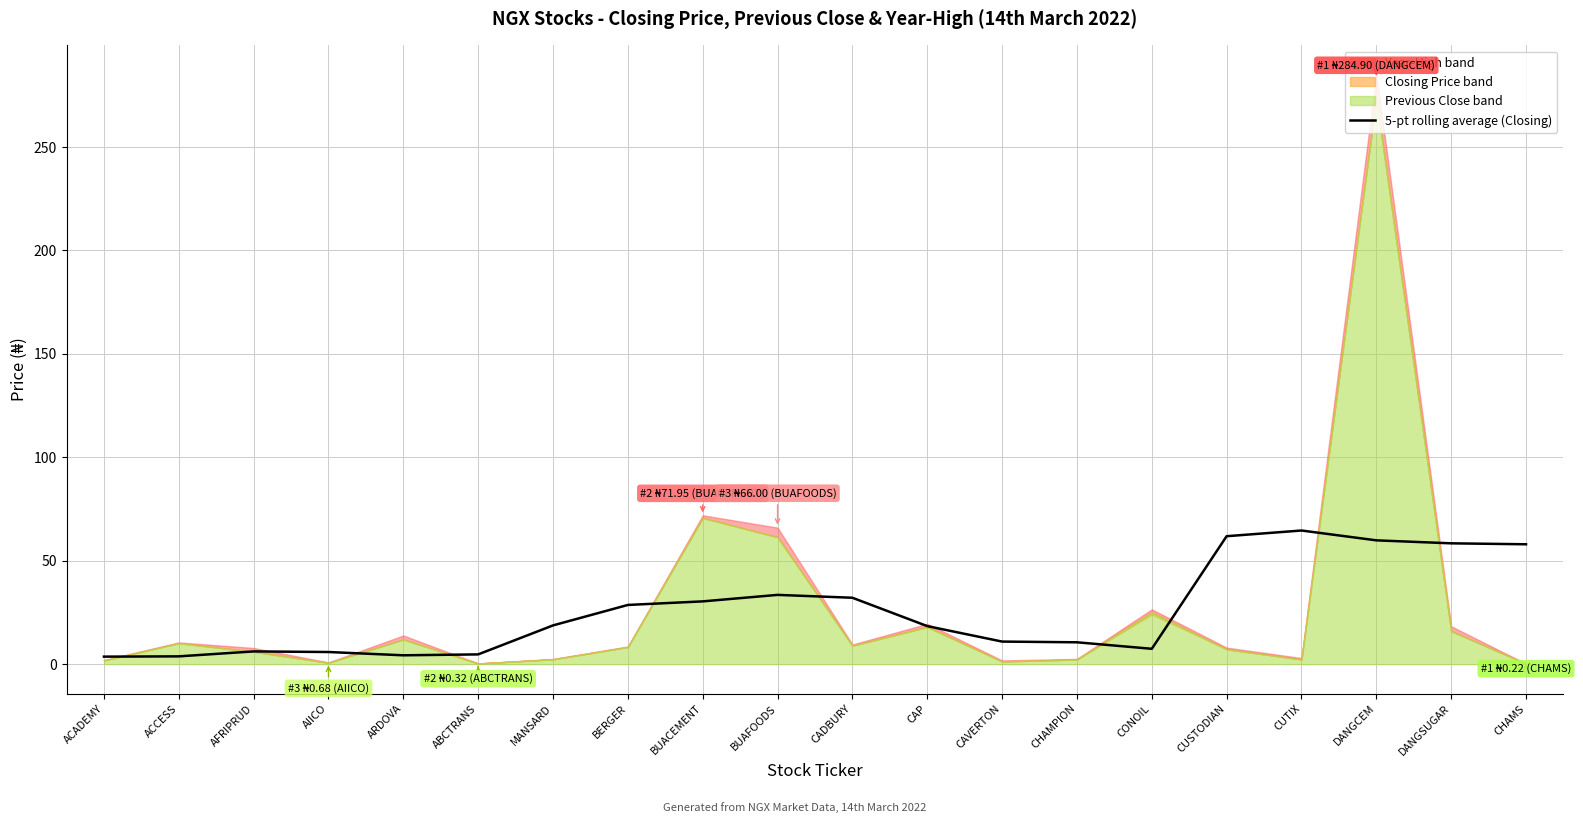

Where does the data first go above 18?

MANSARD